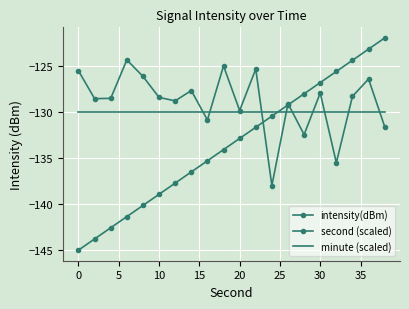

List the series in order of their peak value, highest first.

second (scaled), intensity(dBm), minute (scaled)